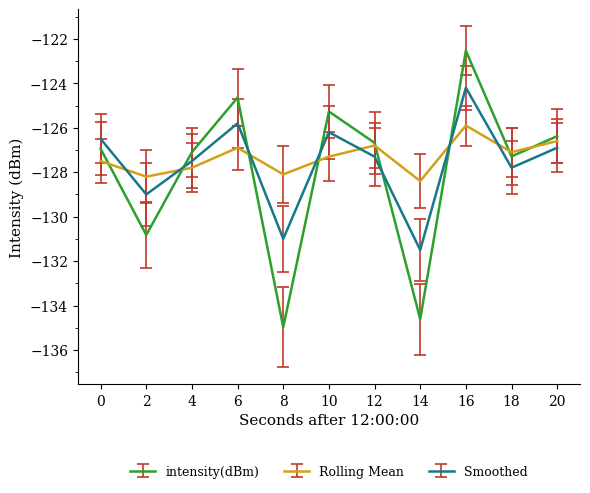

At which category is the sum across all series the highest?

16